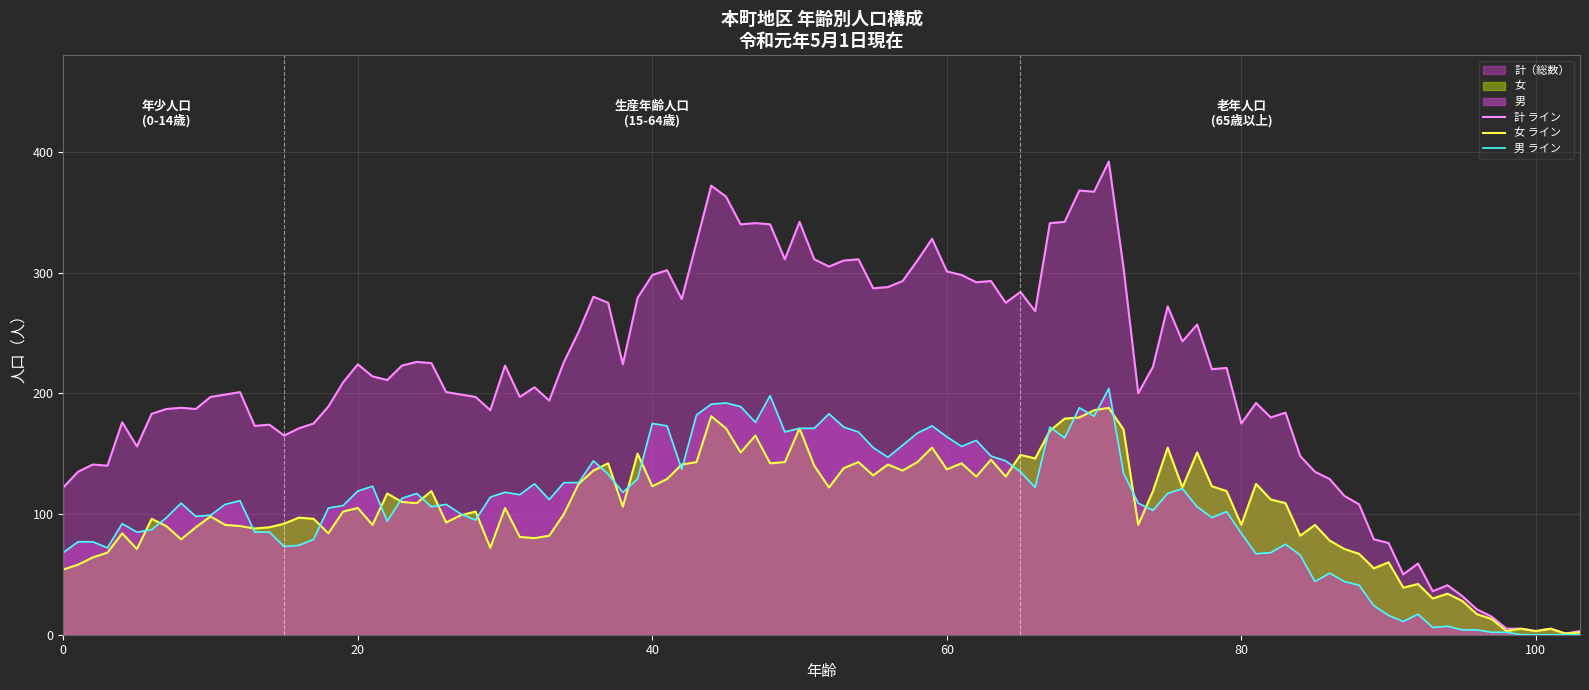

True or false: 女（生産） has a value of -37 at 1.

False